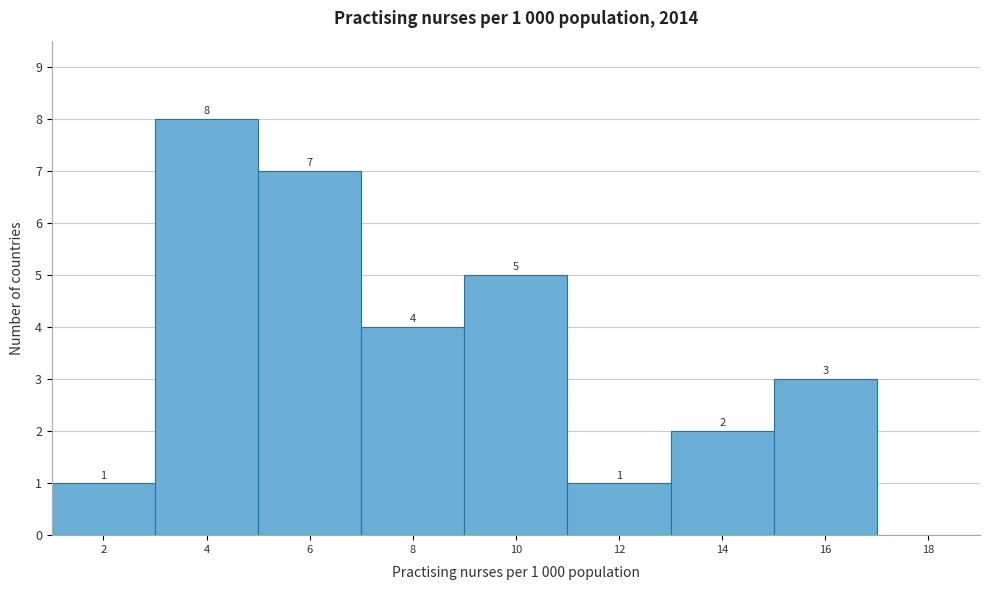

Reading left to right, what are all the values shown in this chart?

2=1	4=8	6=7	8=4	10=5	12=1	14=2	16=3	18=0